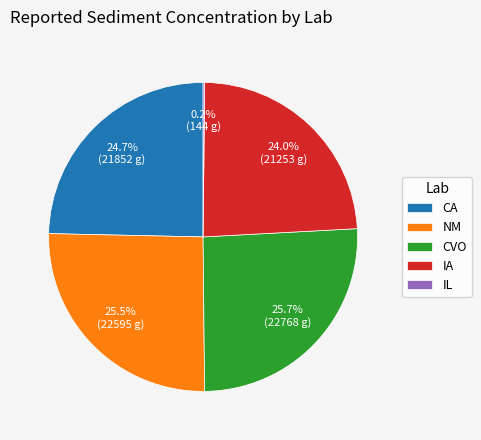

What is the ratio of the value at CA to the value at NM?

1.0